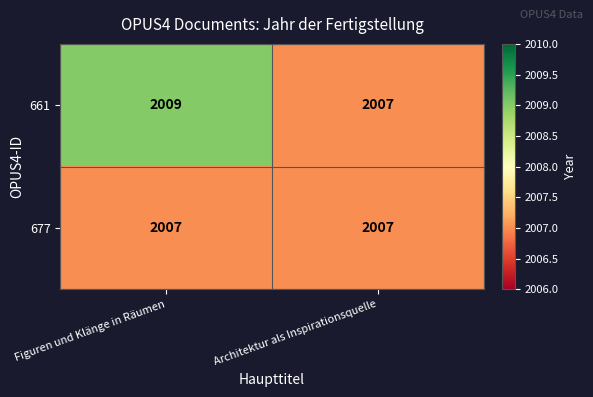

Rank the series by their average value, from lowest to highest.

677, 661